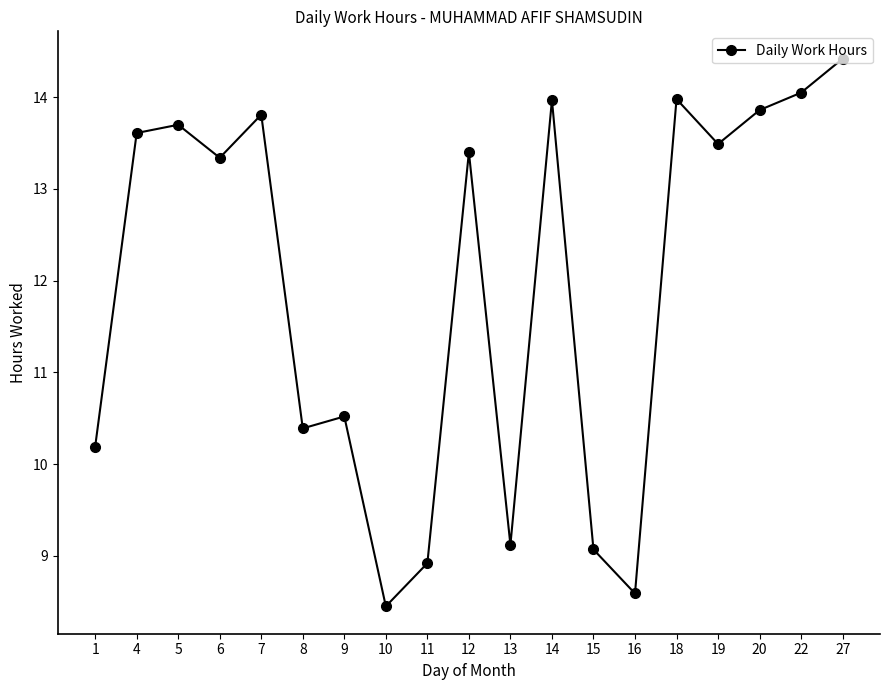

What is the value of the 13th point from the left?

9.1